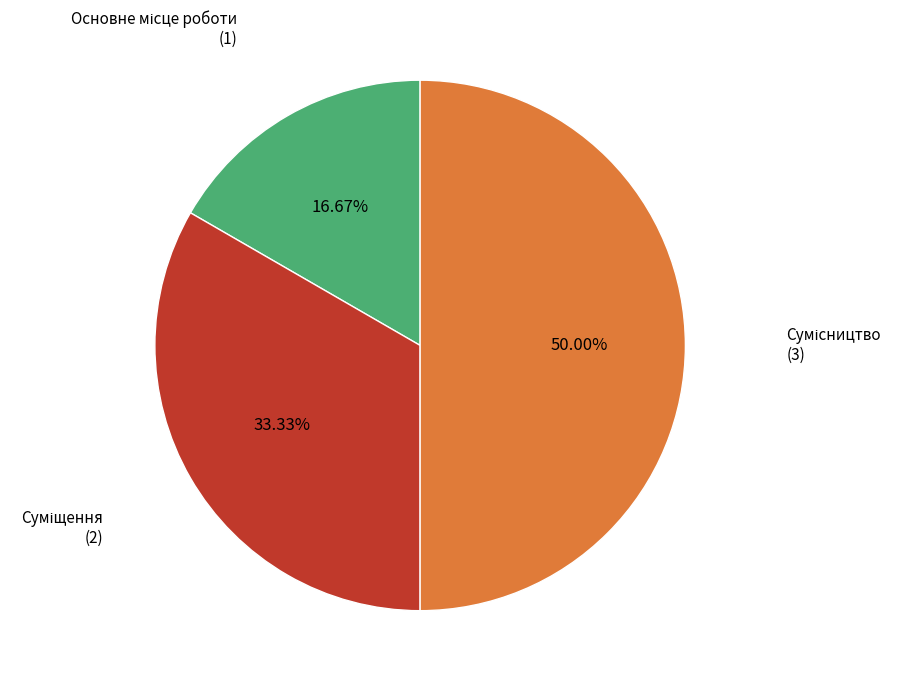

True or false: Сумісництво accounts for 50% of the total.

True